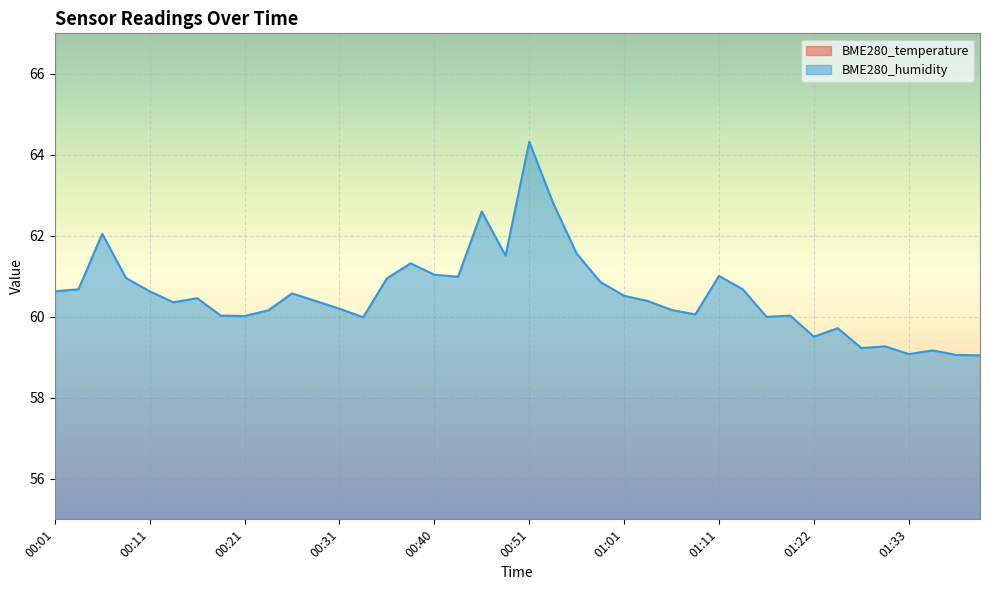

What is the sum of all BME280_humidity values?

2422.1